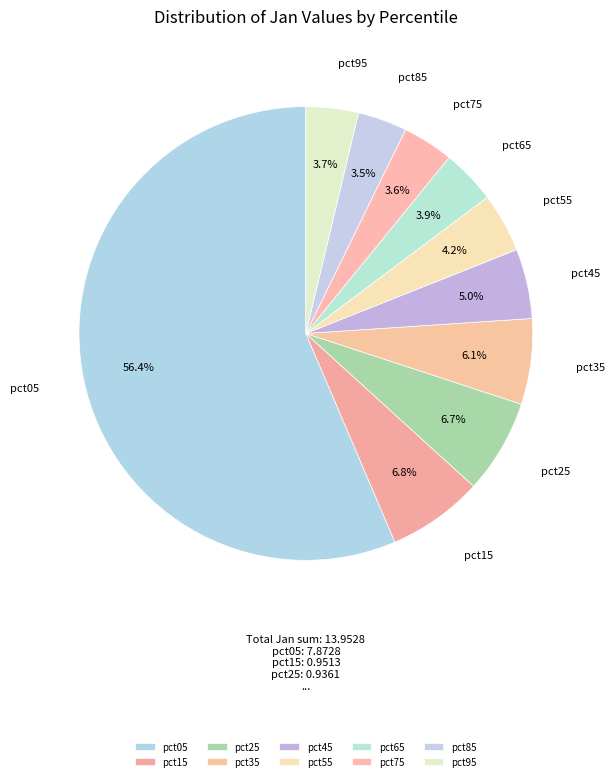

Is there any slice that represents more than half of the pie?

Yes